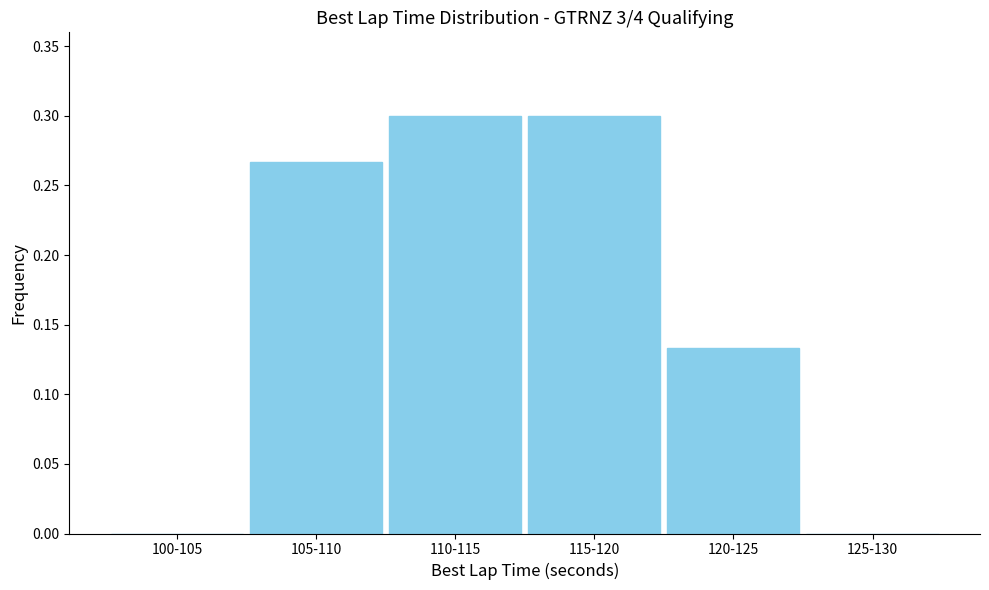

What is the sum of all values?

1.0